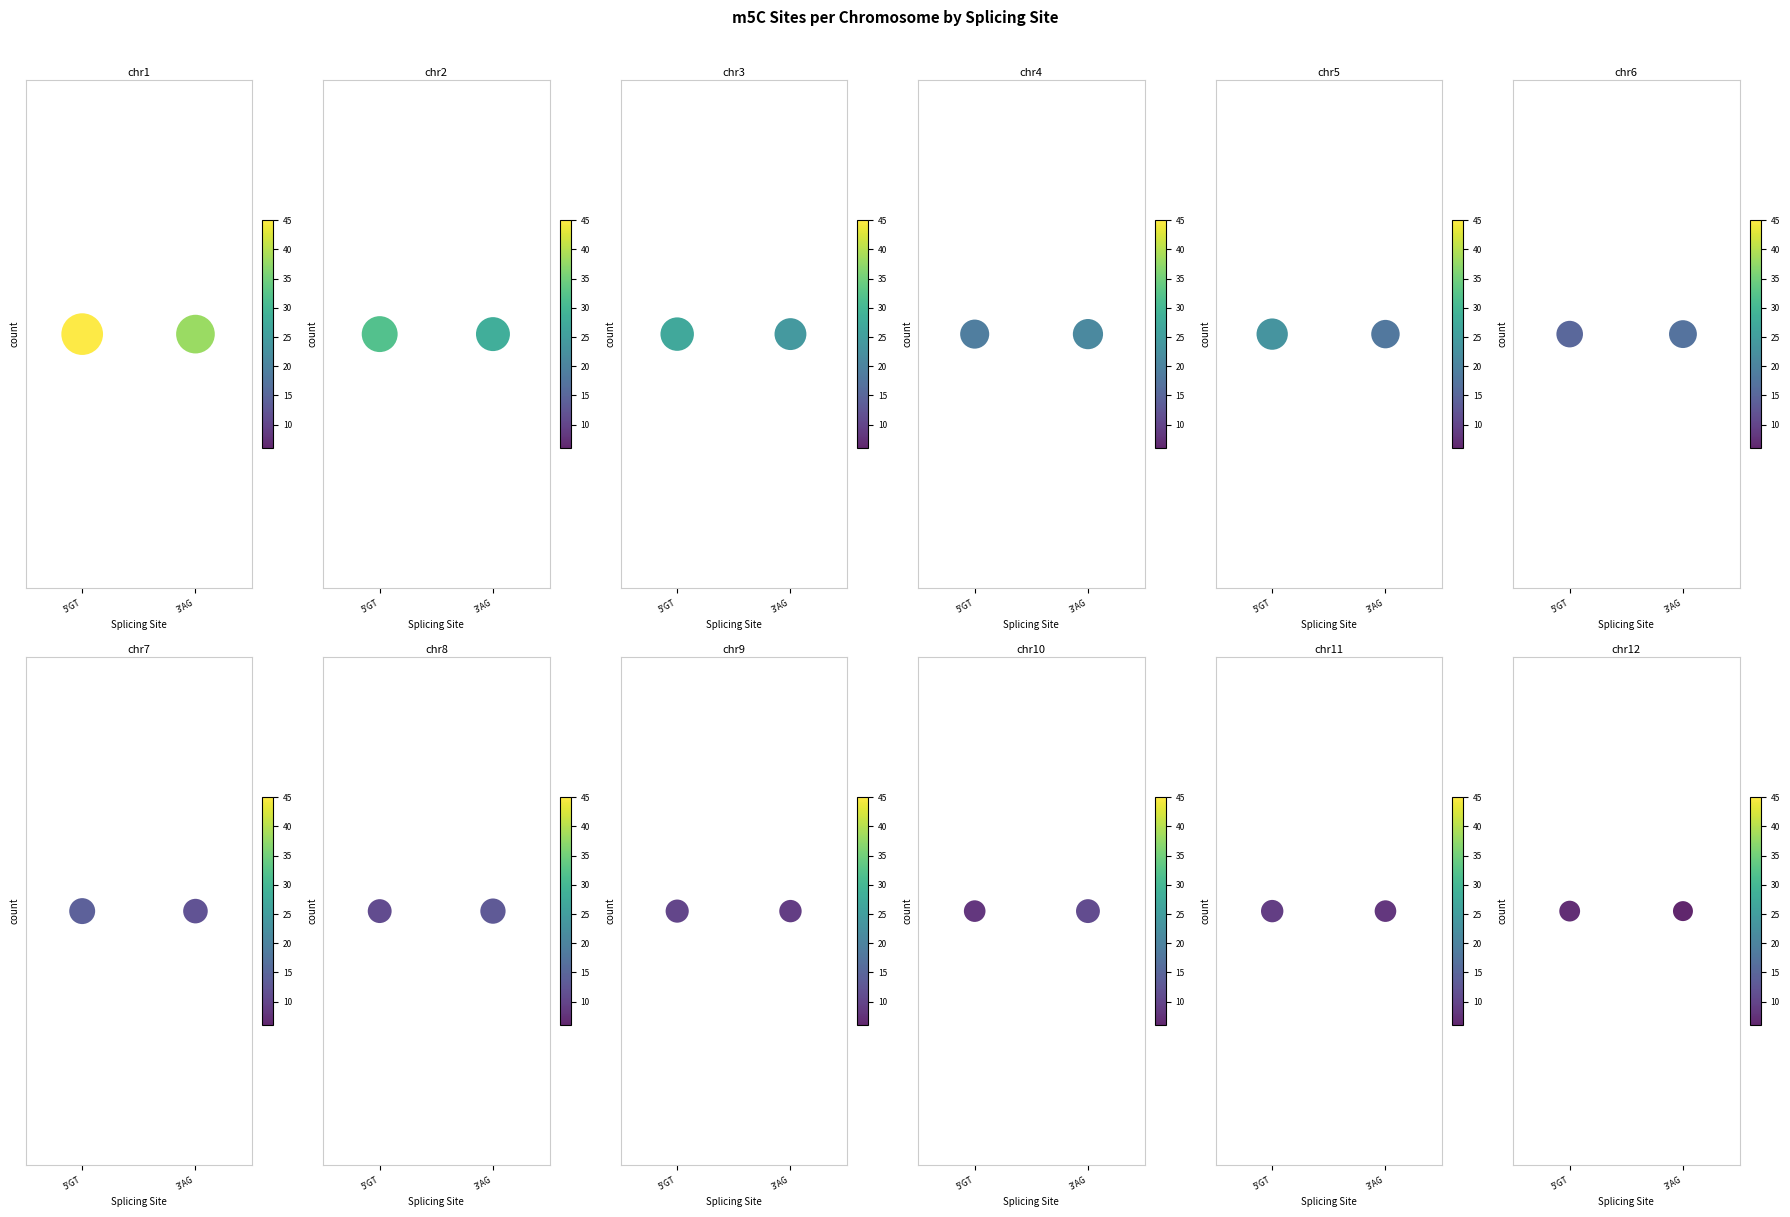

What is the spread (max minus min) of values at 3'AG?

32